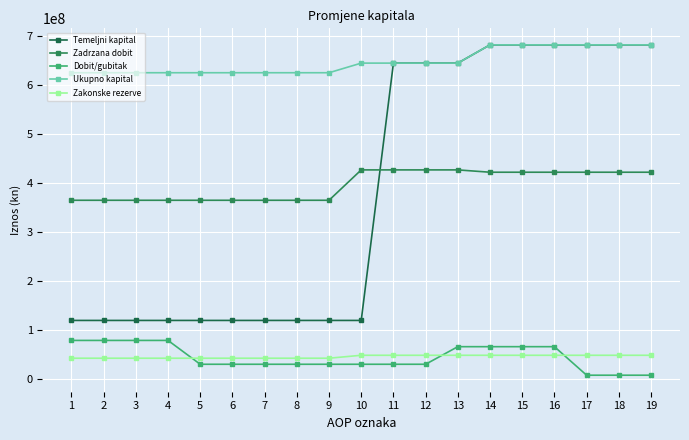

Which series has the largest total across all categories?

Ukupno kapital